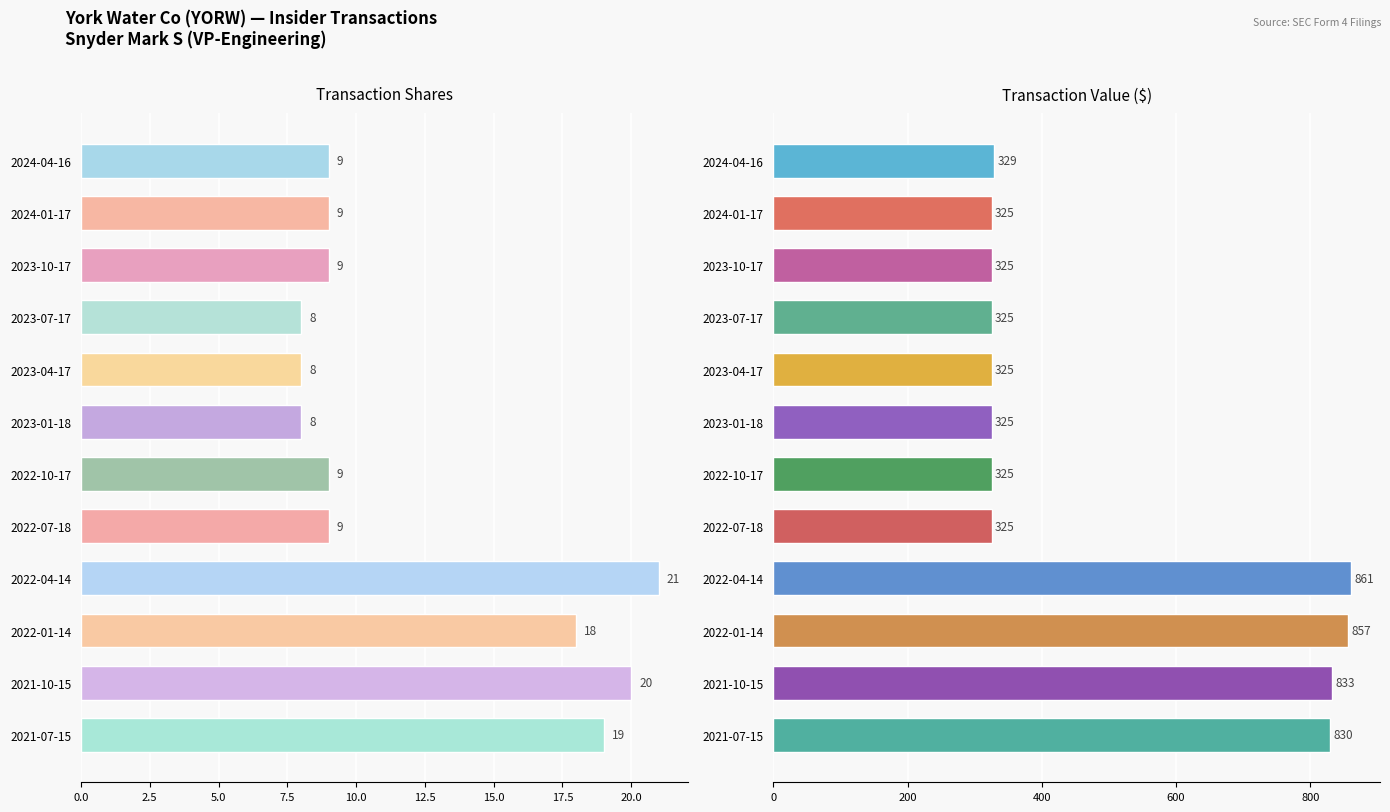

What is the sum of all transactionValue values?

5985